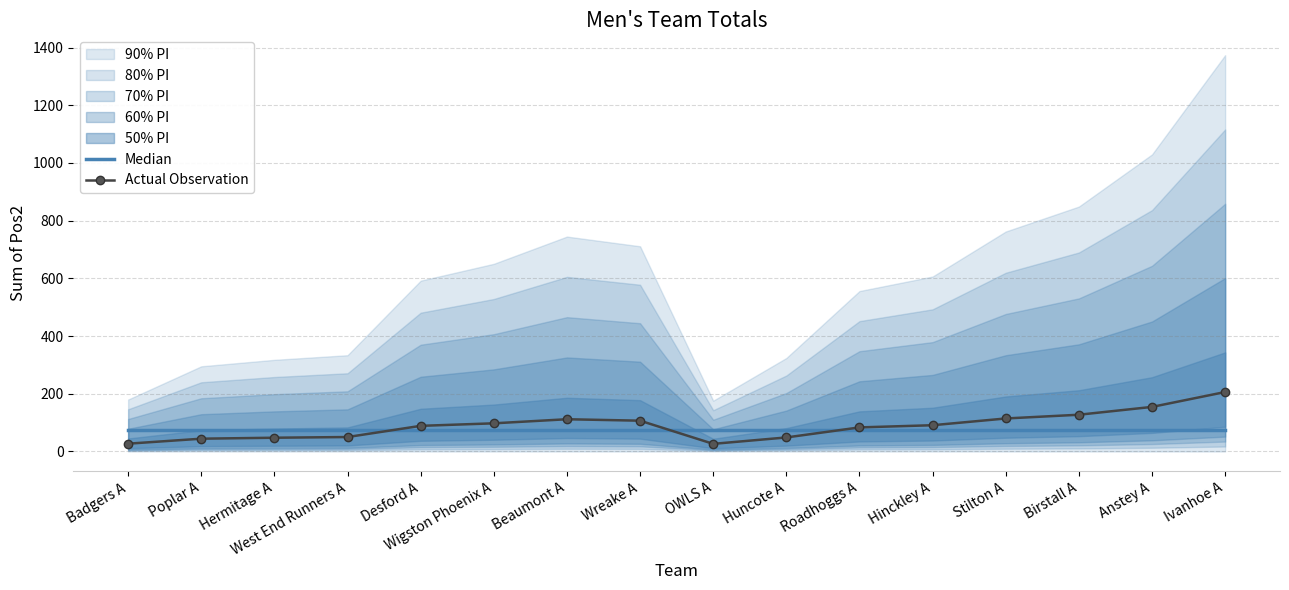

Reading right to left, what are all the values shown in this chart?

Median: 74.2	74.2	74.2	74.2	74.2	74.2	74.2	74.2	74.2	74.2	74.2	74.2	74.2	74.2	74.2	74.2
Actual Observation: 206.0	154.4	127.3	114.4	91.0	83.4	48.6	26.4	106.7	111.7	97.6	88.8	50.0	47.6	44.3	27.0